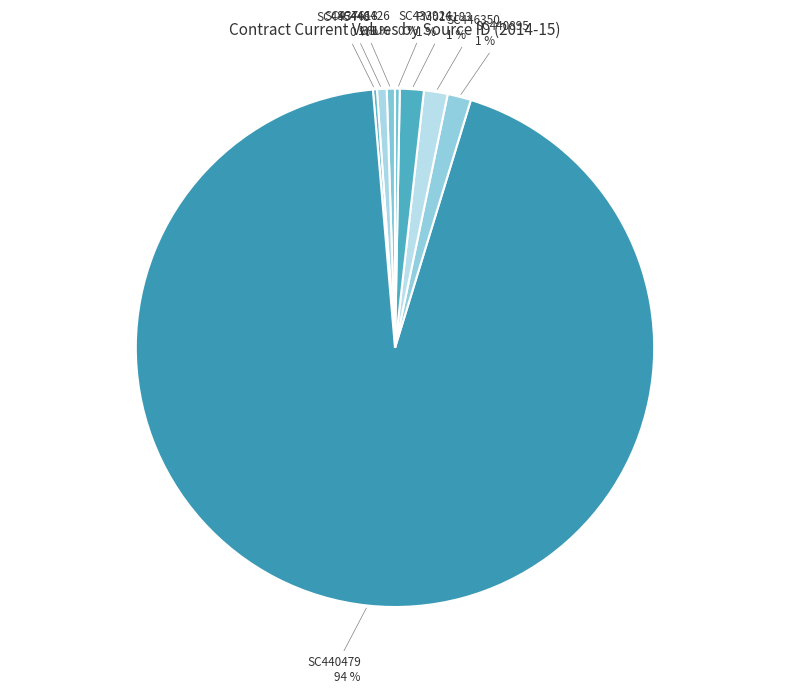

To the nearest percent, what is the combined percentage of SC437618 and SC446350?

2%